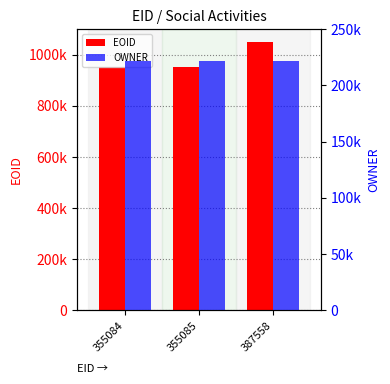

How many values in the EOID series exceed 953880?

1